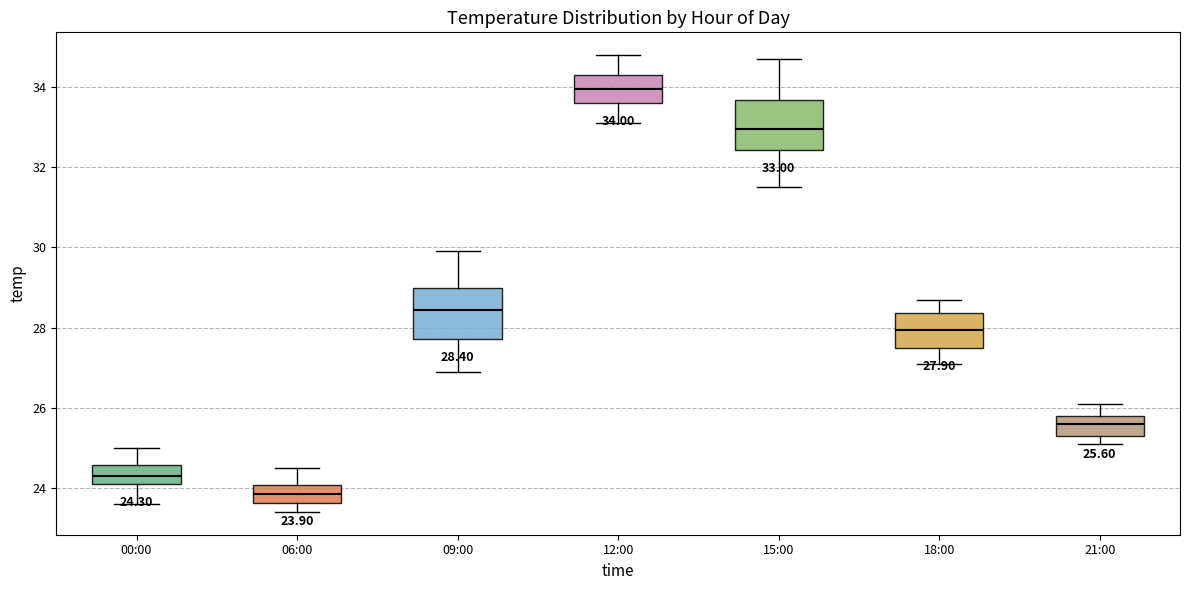

Which box's median line is the highest?

12:00